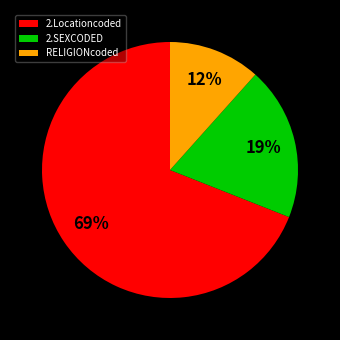

The 2.SEXCODED slice represents 25% of the pie. True or false?

False